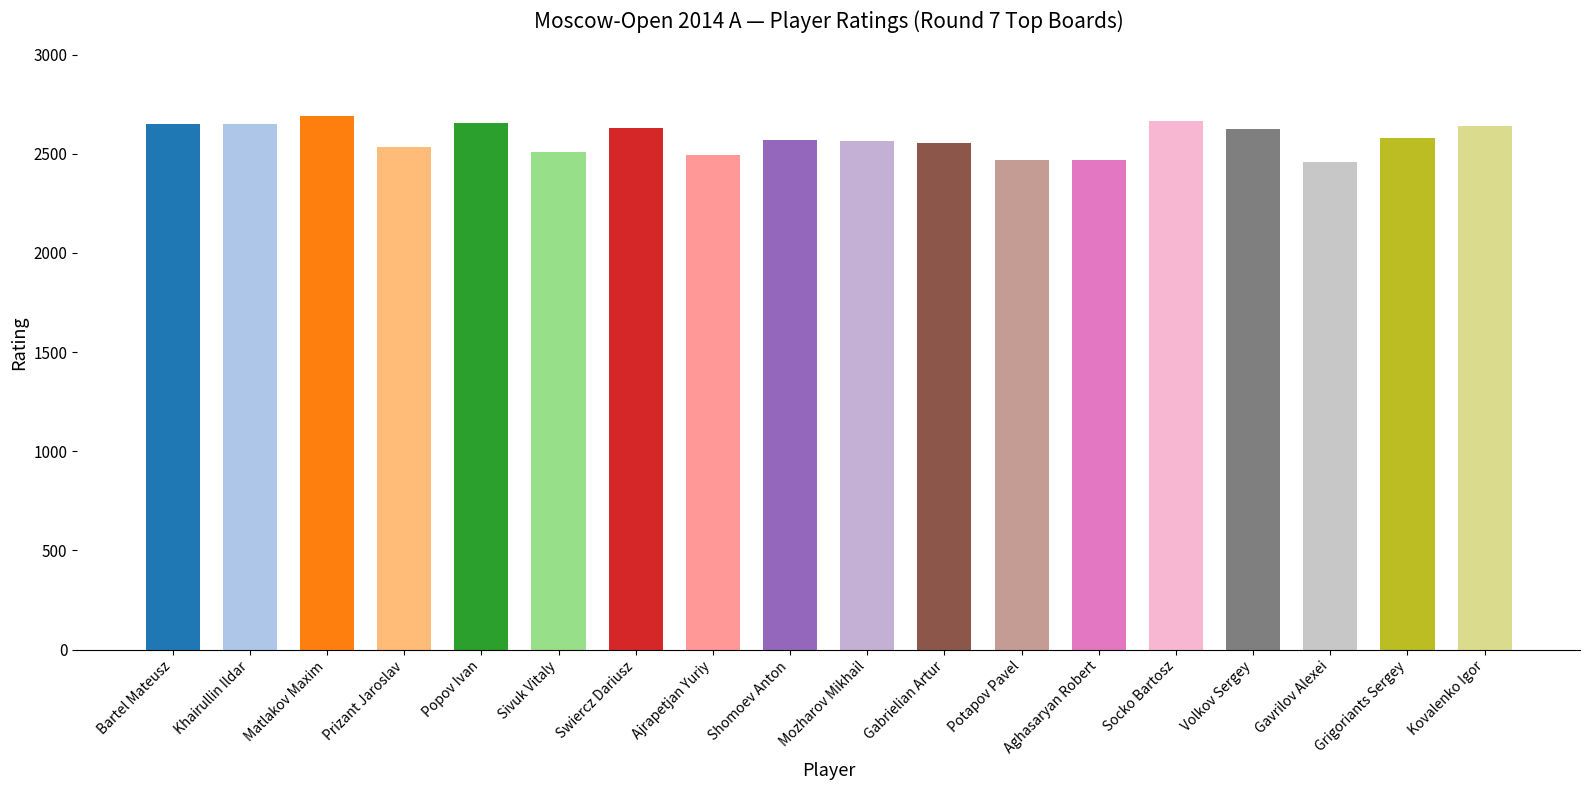

What is the label of the 16th bar from the right?

Matlakov Maxim